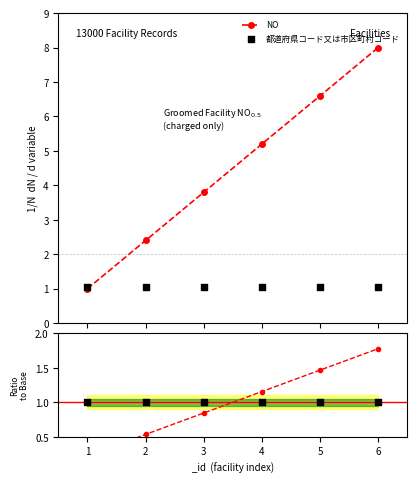

True or false: NO has more than 2 points higher than both neighbors.

False